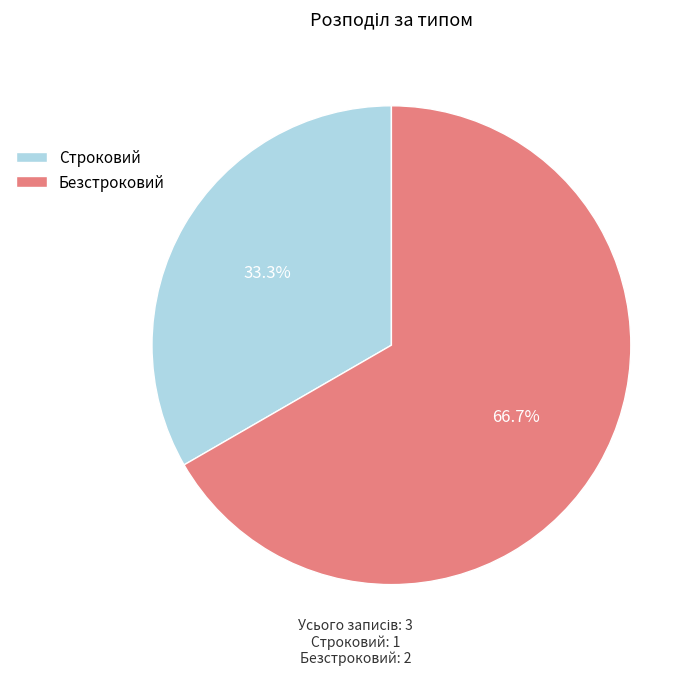

True or false: Строковий accounts for 21% of the total.

False